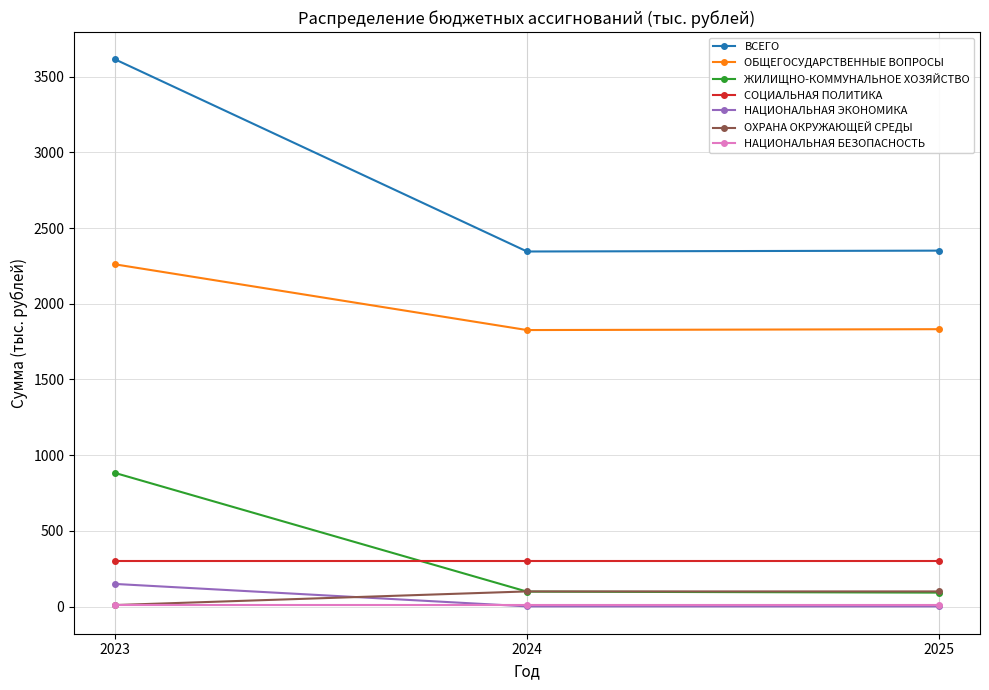

What is the difference between the maximum and minimum values in the ВСЕГО series?

1268.5